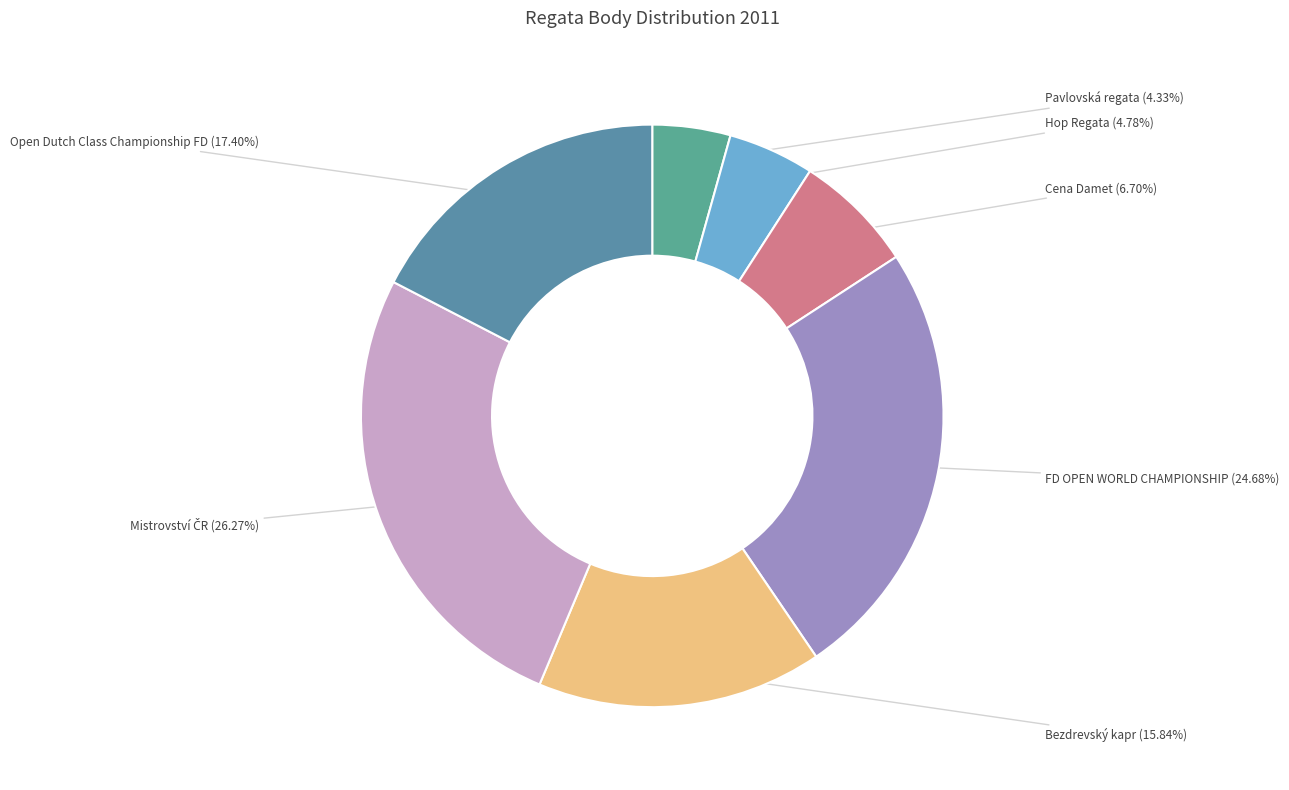

Does Pavlovská regata represent more than half of the total?

No